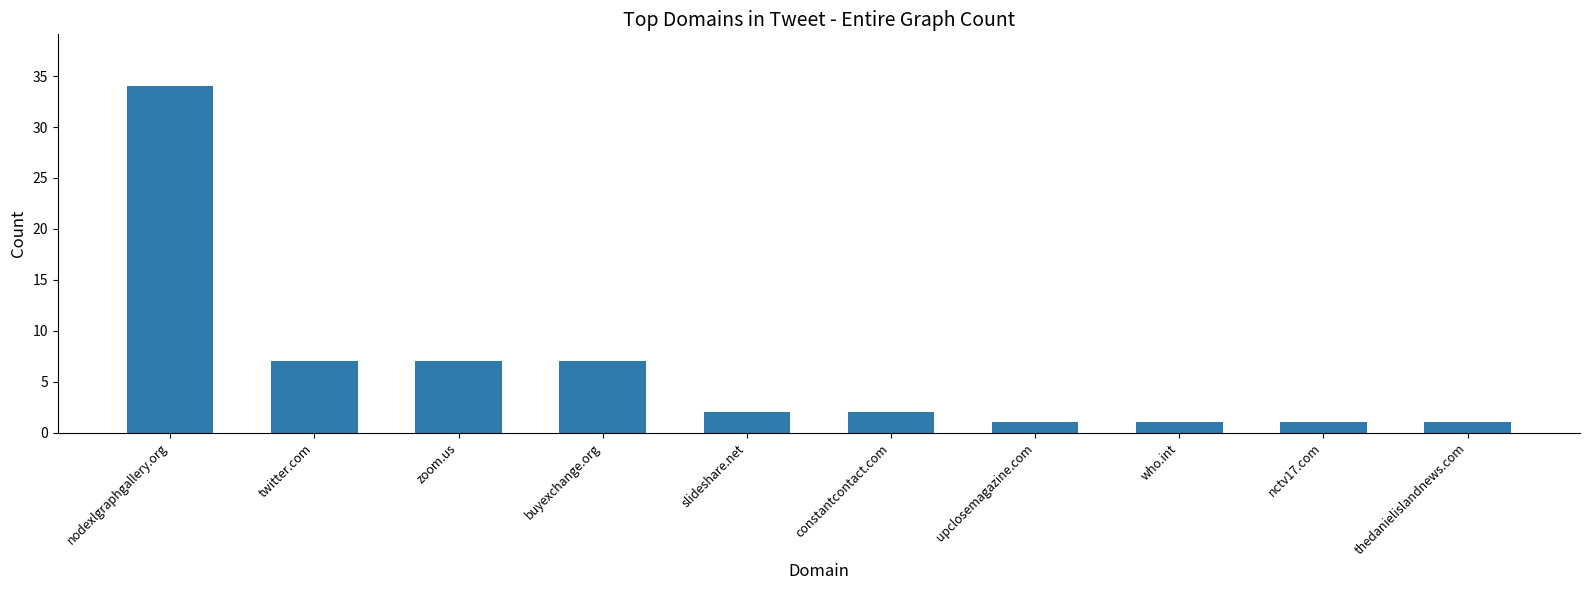

What is the difference between the values at twitter.com and who.int?

6